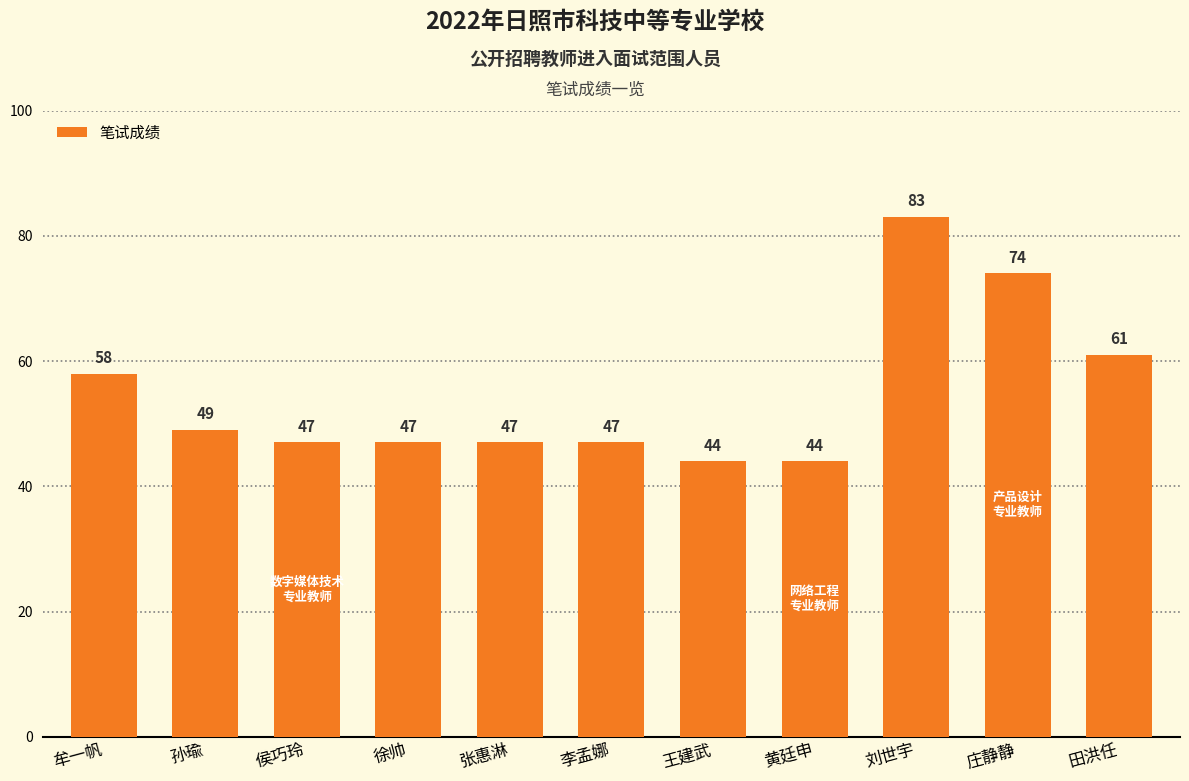

Which category has the highest value across all series?

刘世宇